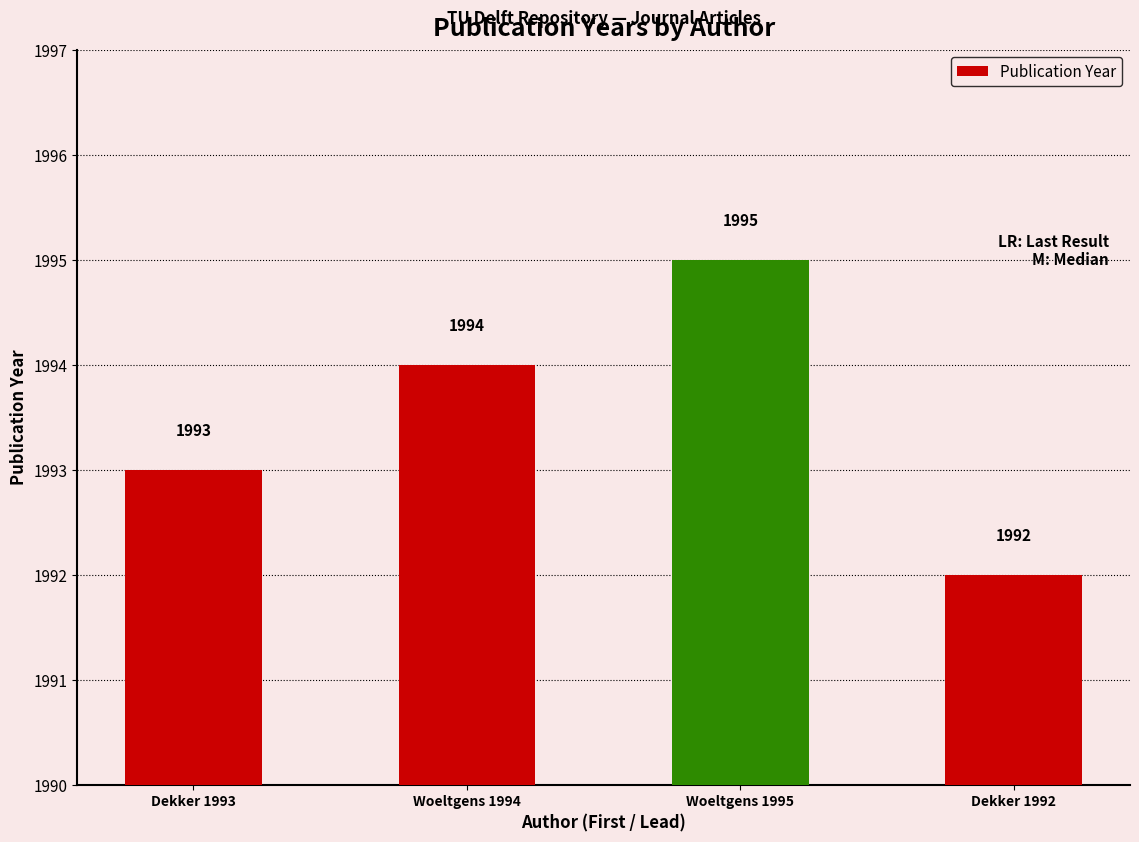

List the labels in order of value, smallest first.

Dekker 1992, Dekker 1993, Woeltgens 1994, Woeltgens 1995